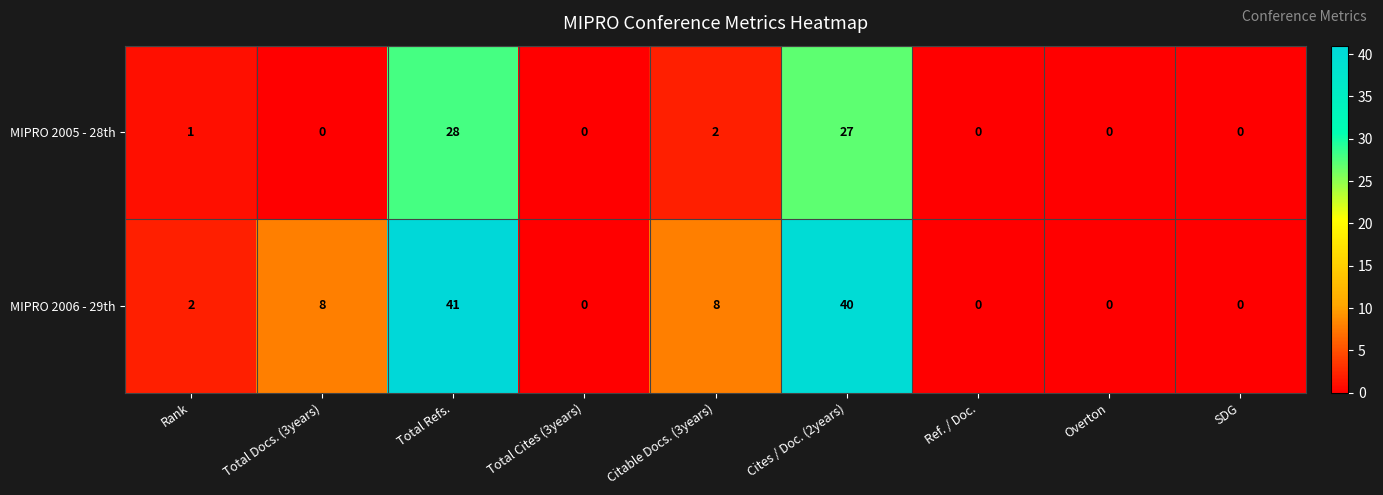

Reading right to left, transcribe all the data shown in this chart.

MIPRO 2005 - 28th: 0	0	0	27	2	0	28	0	1
MIPRO 2006 - 29th: 0	0	0	40	8	0	41	8	2